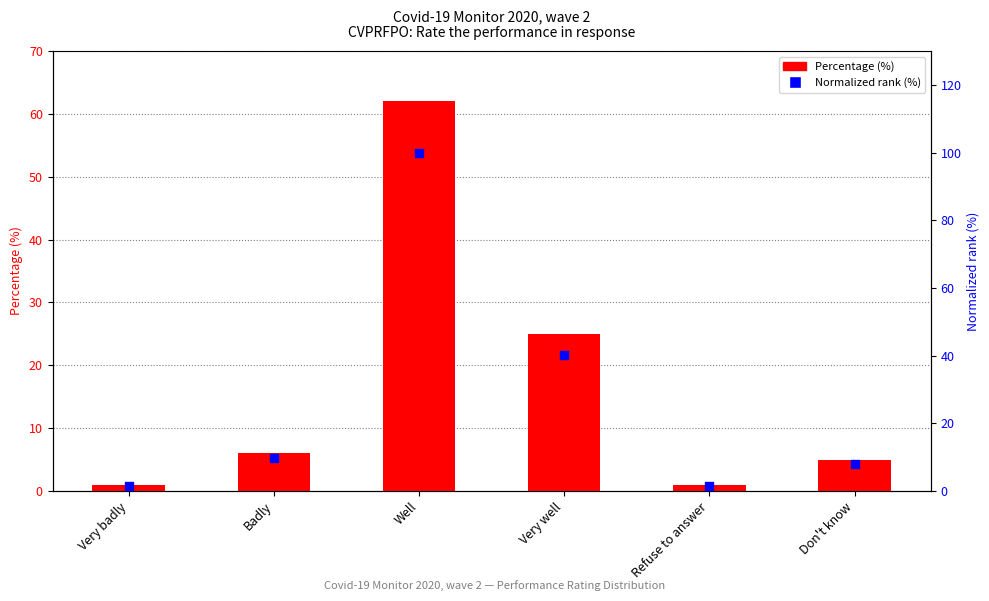

Which series has the largest total across all categories?

Normalized rank (%)